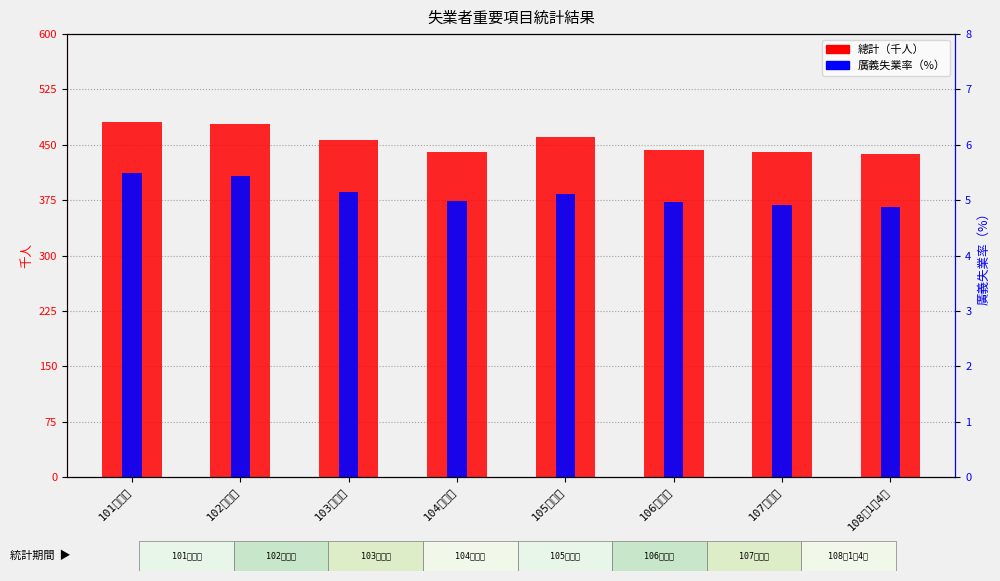

Is the value of 廣義失業率(%) at 108年1至4月 greater than the value of 總計 at 105年平均?

No